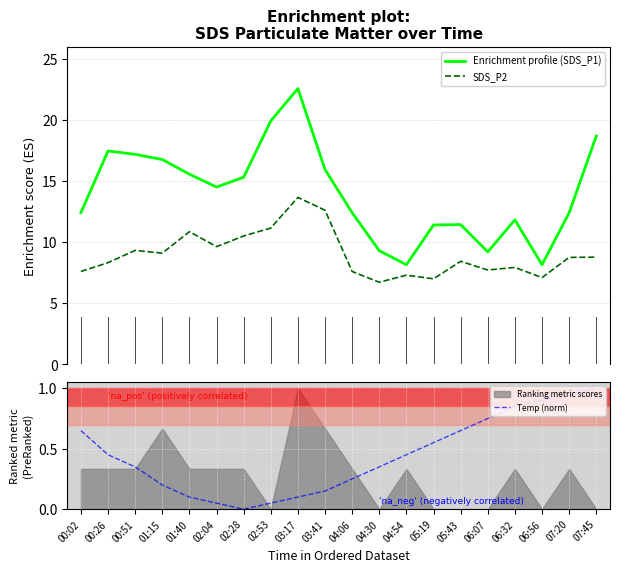

How many data points in Enrichment profile (SDS_P1) are above 14?

10